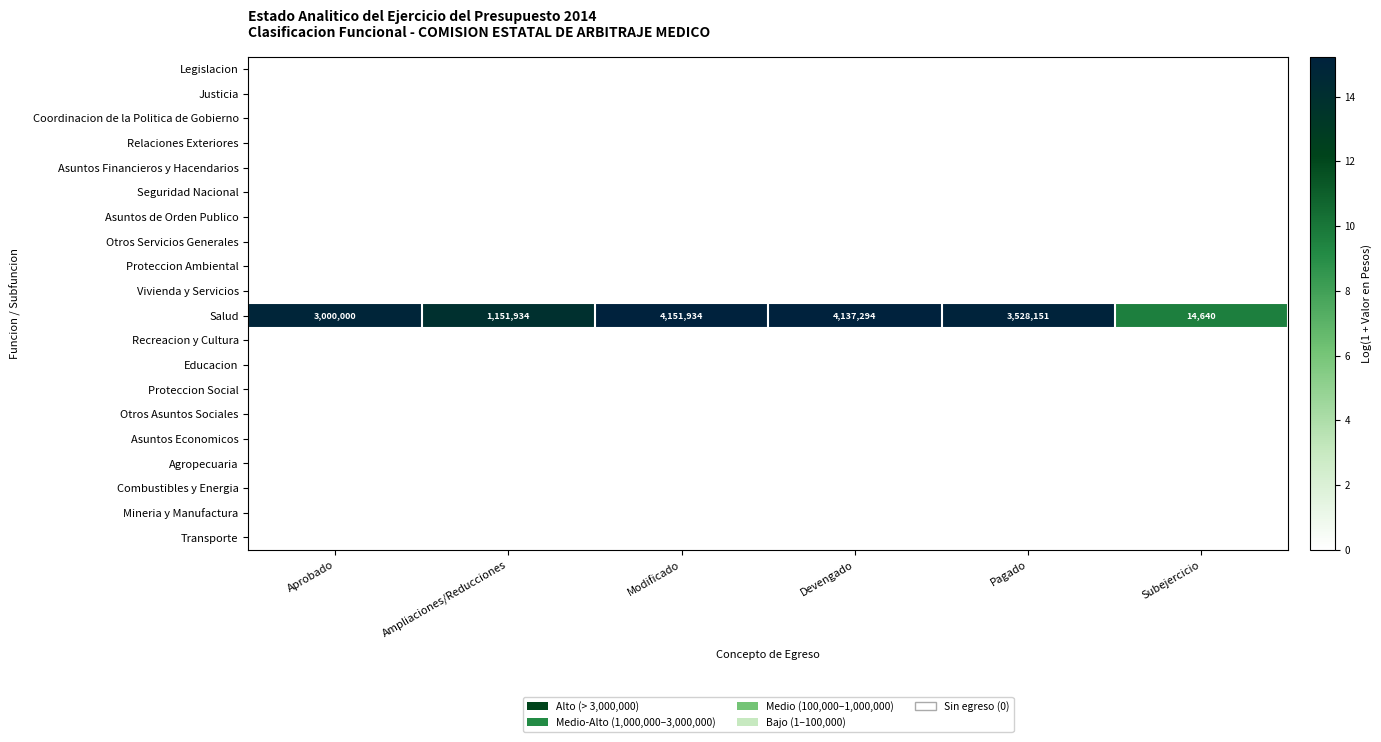

At which category is the sum across all series the highest?

Modificado